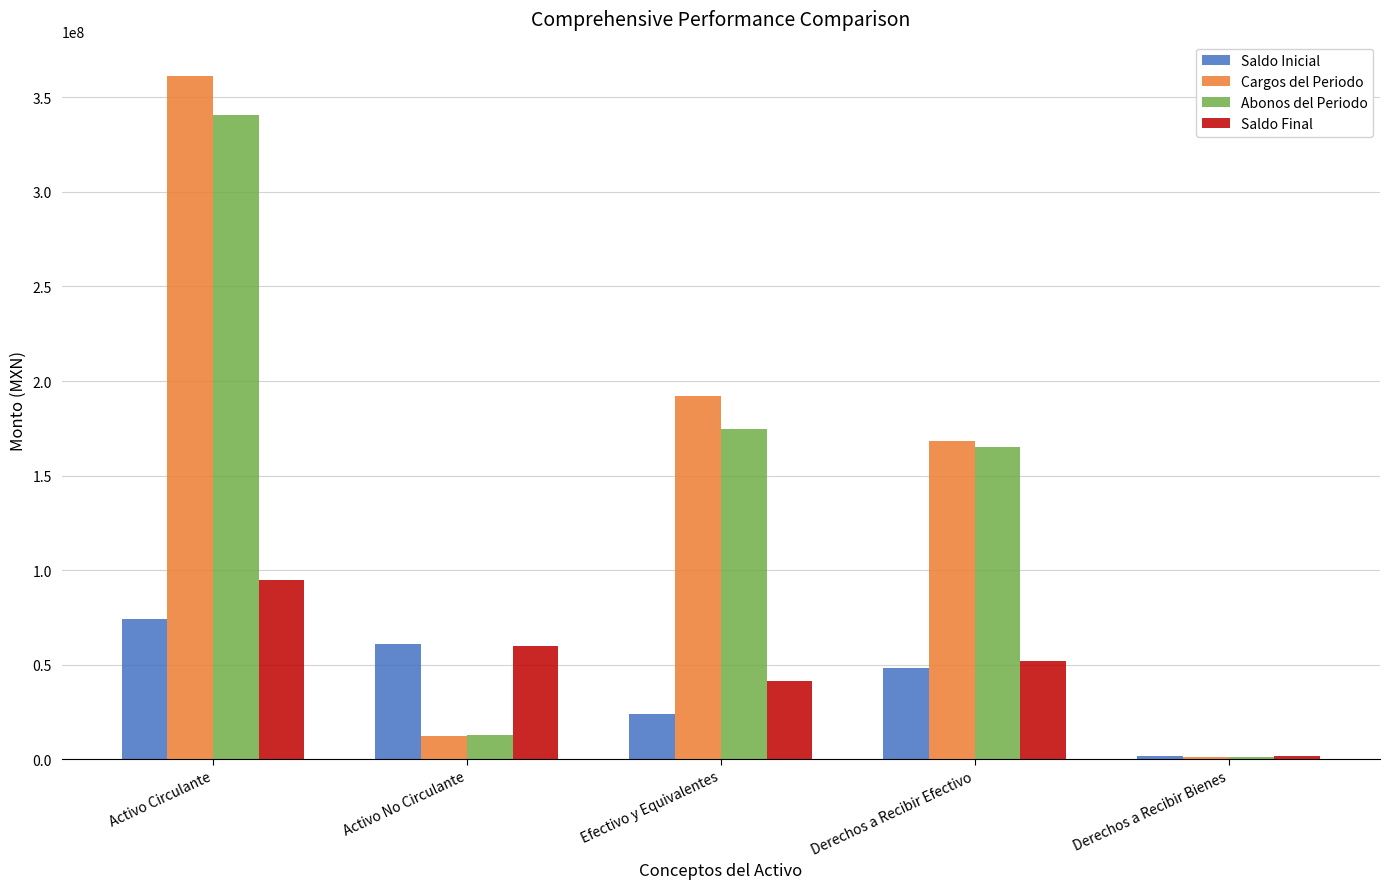

What is the approximate value of Saldo Final at Derechos a Recibir Efectivo?

51702599.8